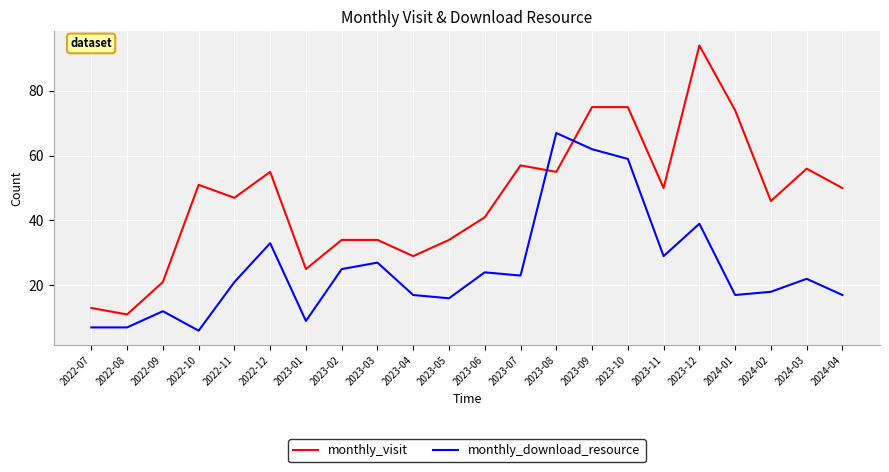

What is the difference between the monthly_visit values at 2023-01 and 2024-03?

31